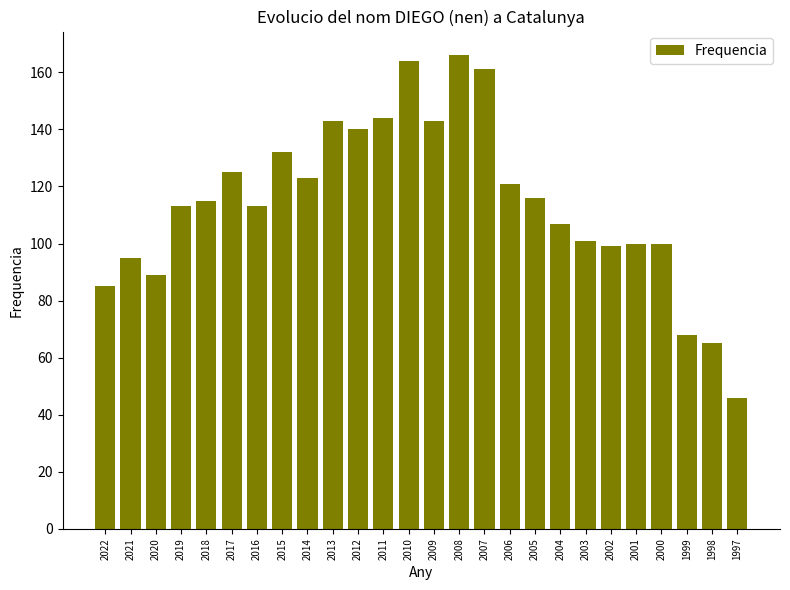

What is the change in value from 2013 to 1998?

-78